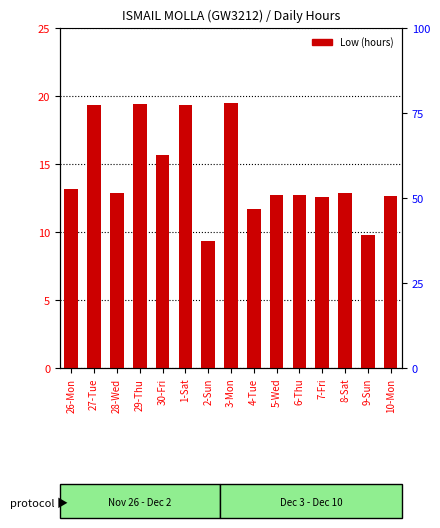

How many bars are there in total?

15